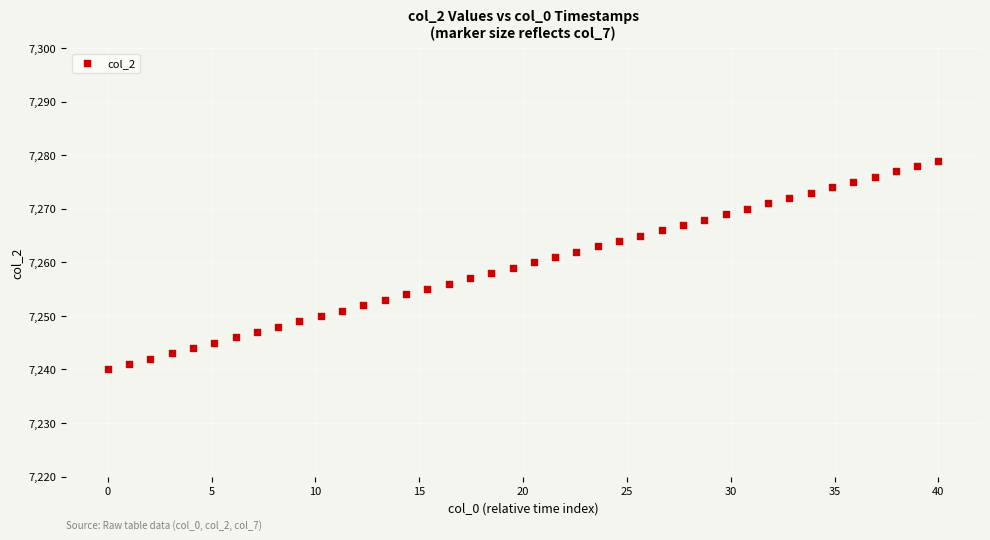

What is the range of Y values (max minus min)?

39